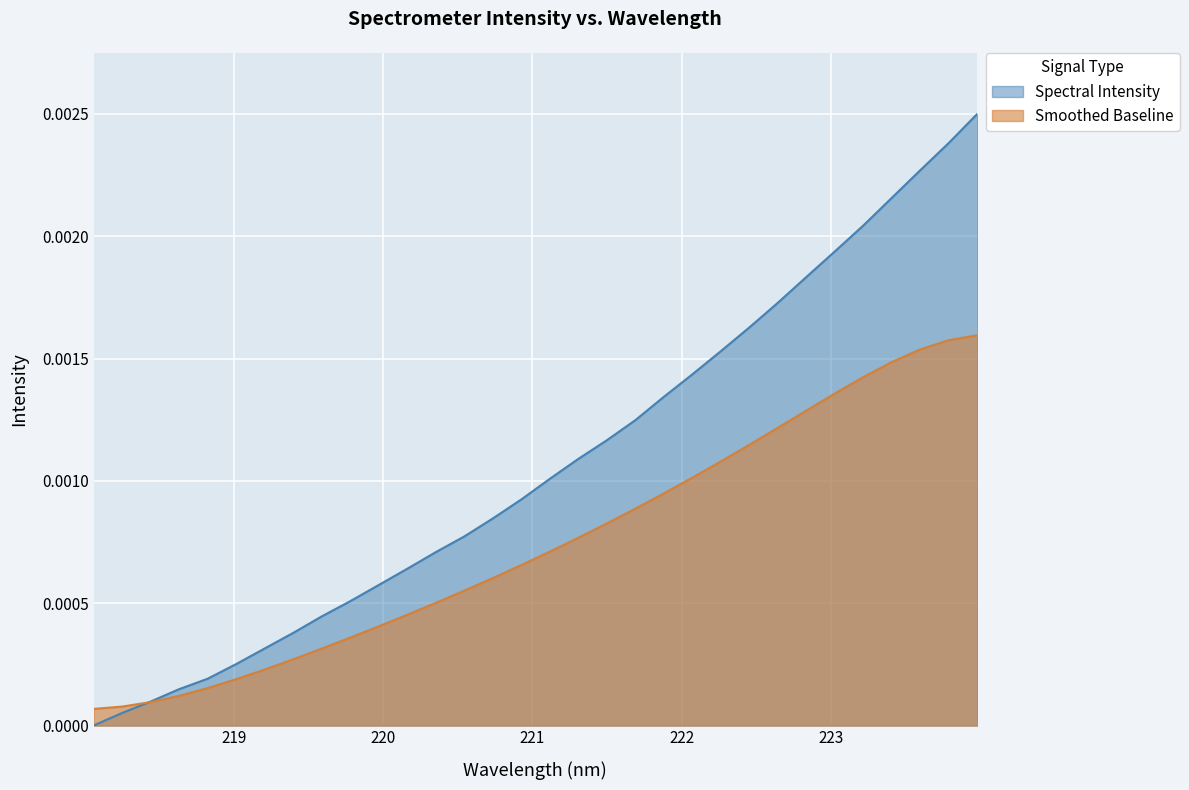

Which series has the largest total across all categories?

Spectral Intensity